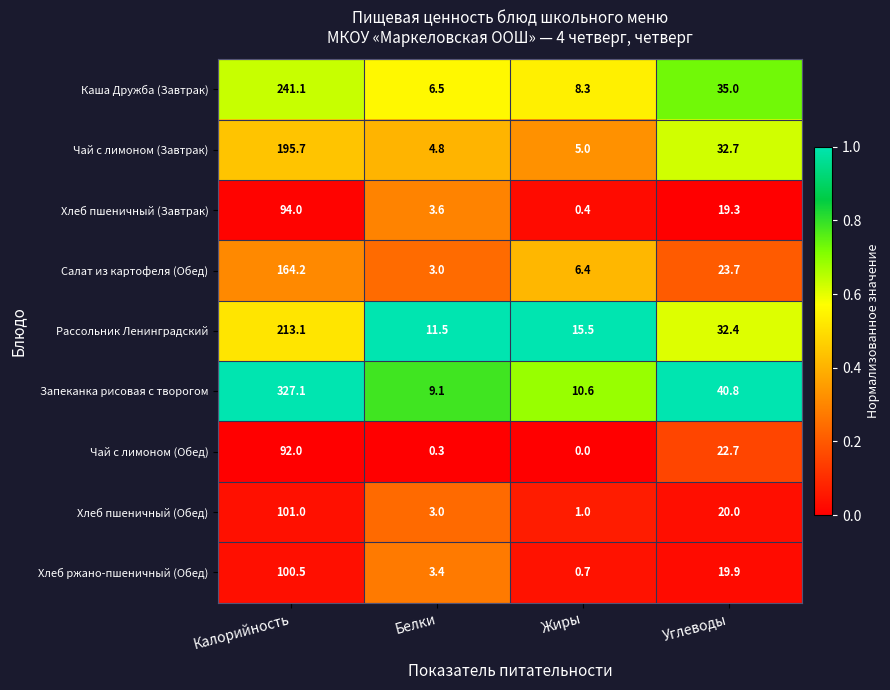

What is the total value across all series at Углеводы?

246.5